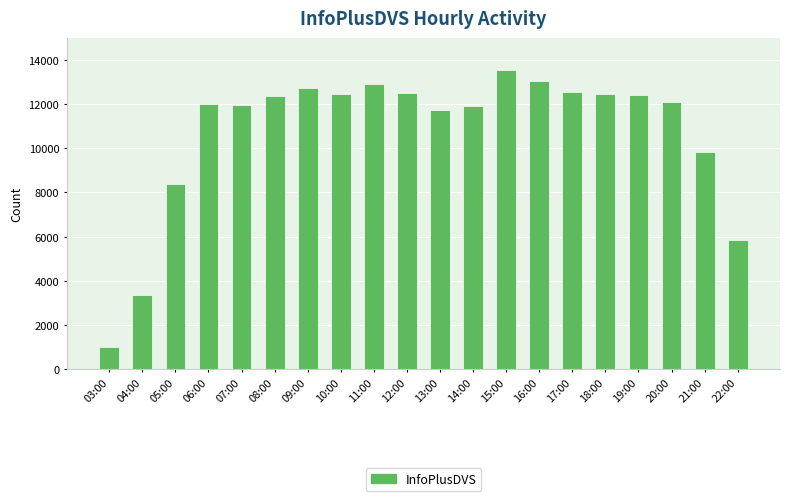

What is the value of the 1st bar from the left?

1009